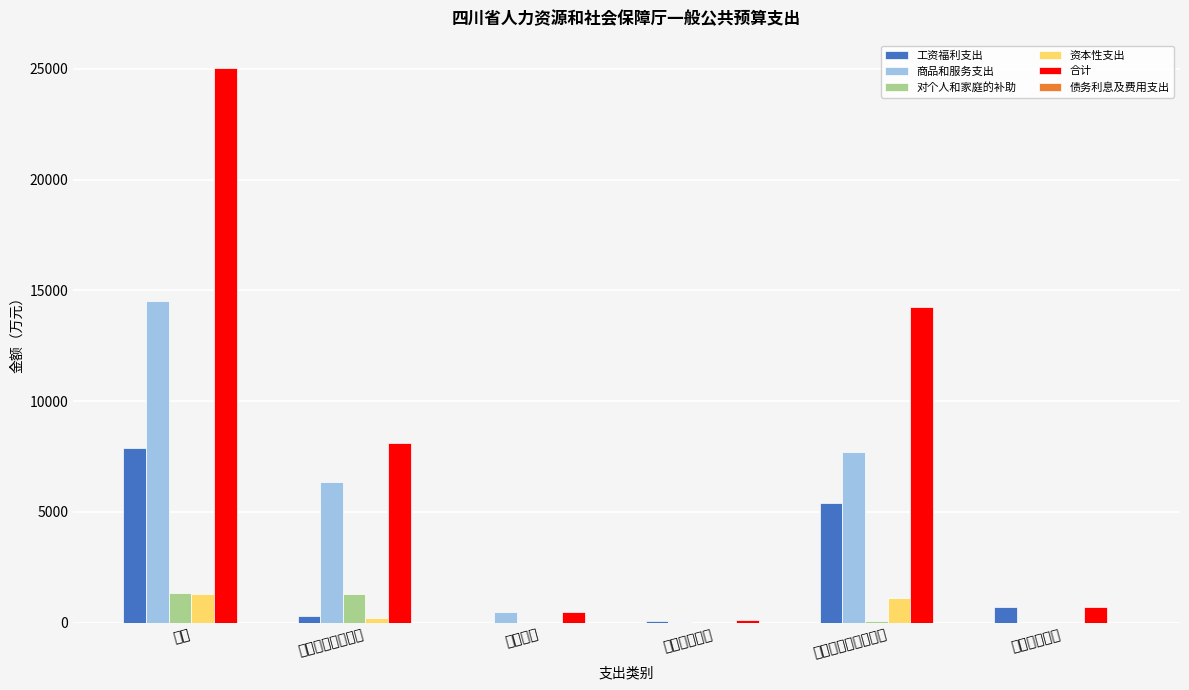

Rank the categories by 工资福利支出 value from lowest to highest.

教育支出, 科学技术支出, 一般公共服务支出, 卫生健康支出, 社会保障和就业支出, 合计